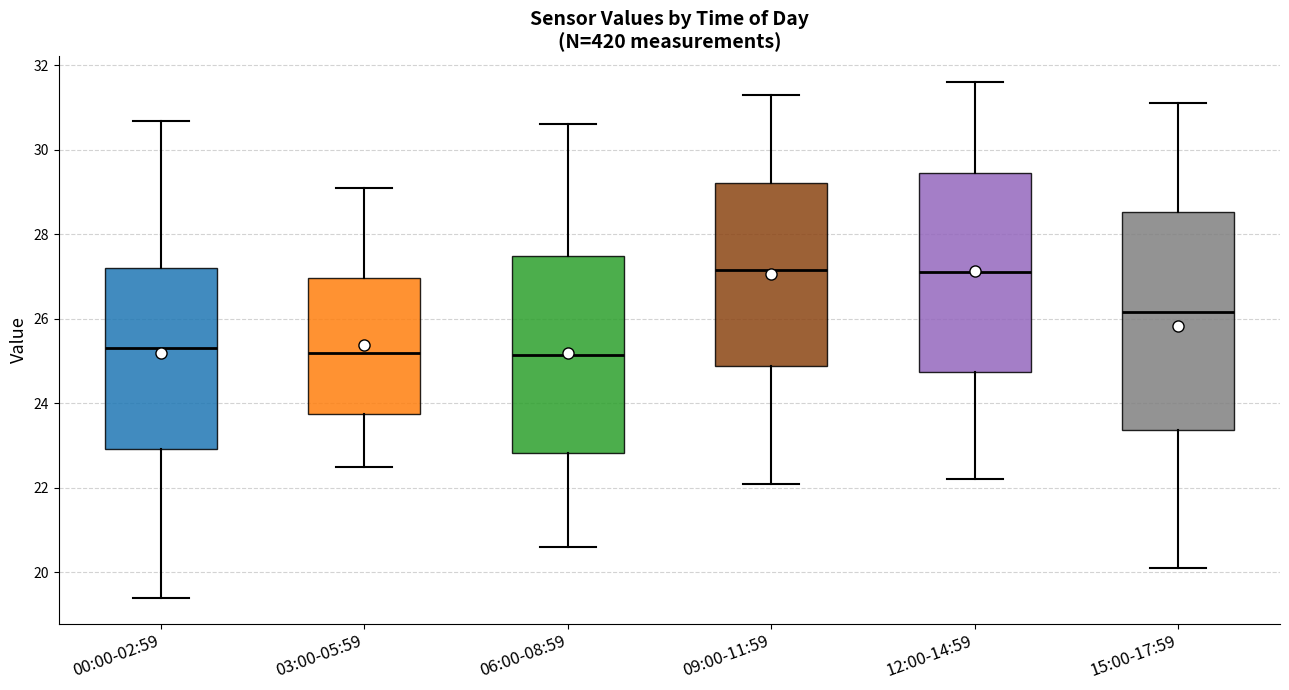

Where does the lower whisker of the box for 09:00-11:59 end on the y-axis? The values are not printed on the chart, so give them approximately, as read against the axis.

22.2